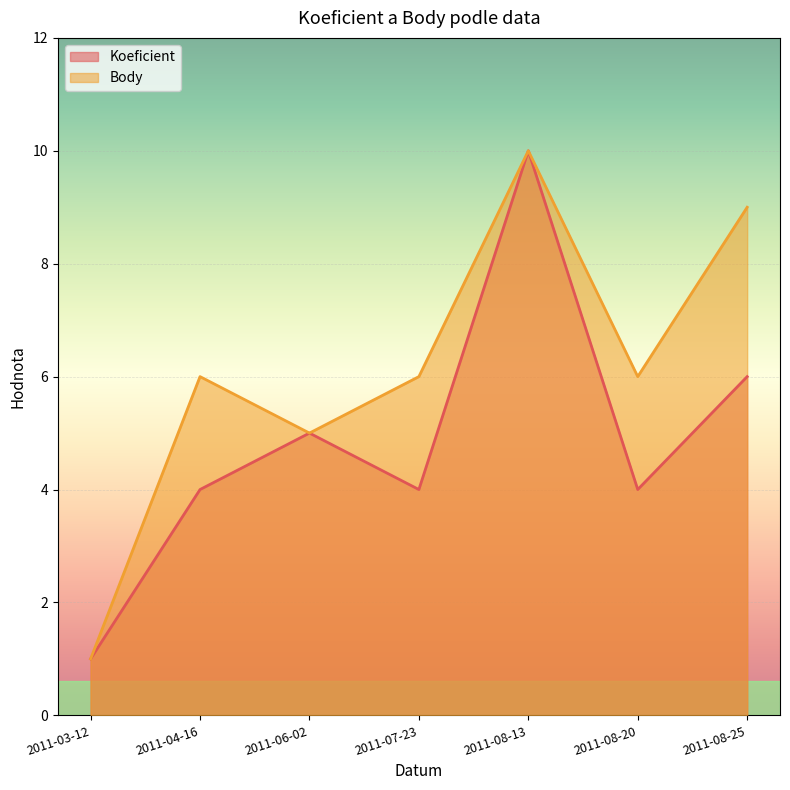

How many Body values are between 5 and 9?

5